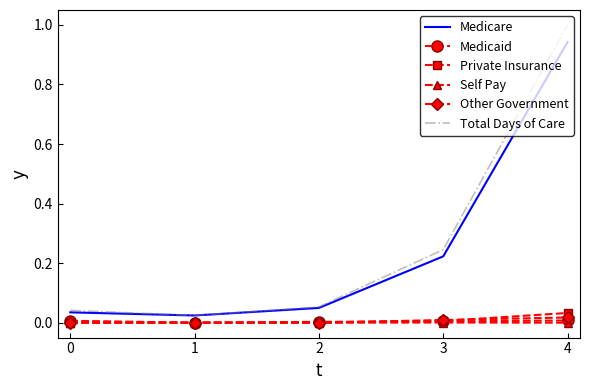

Which category has the lowest value in the Total Days of Care series?

1